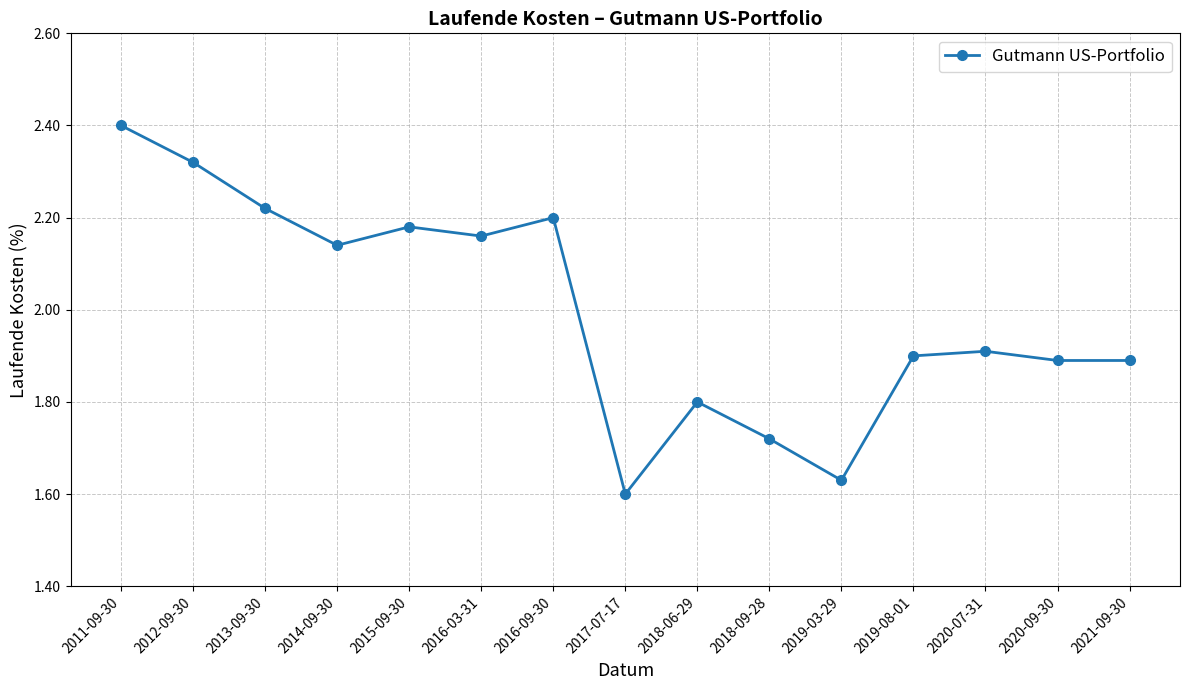

Which label corresponds to the largest value in the chart?

2011-09-30